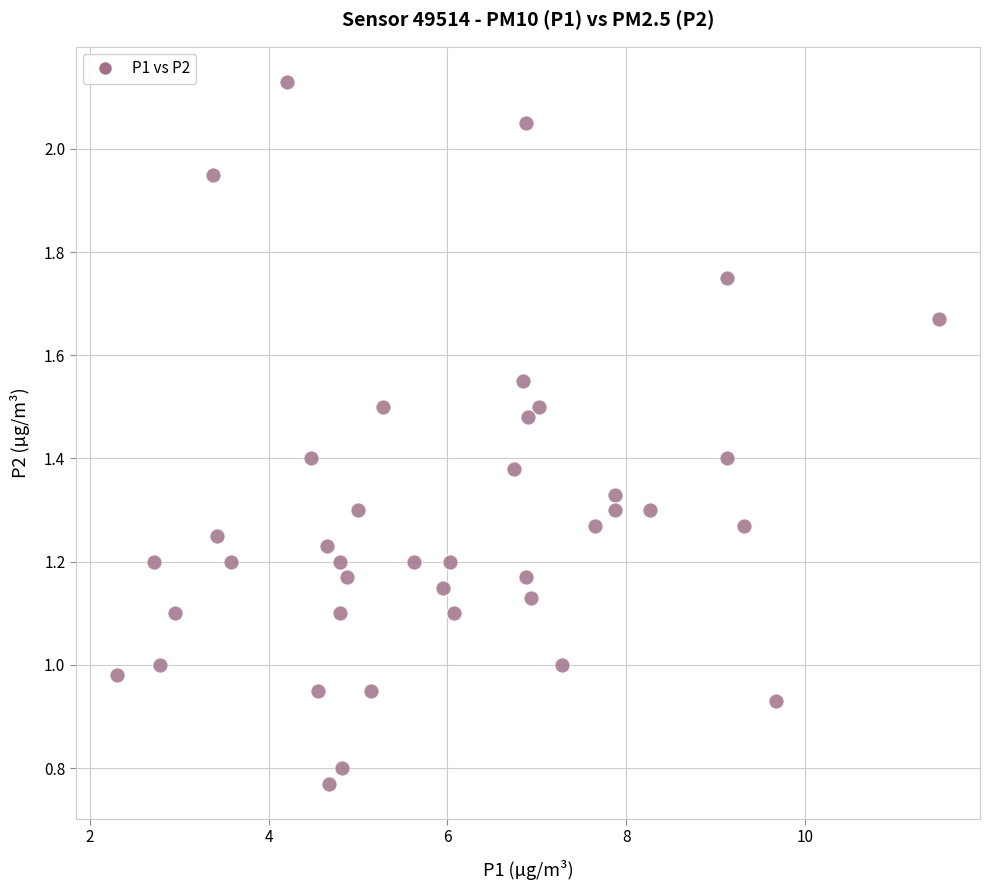

What is the range of X values (max minus min)?

9.2